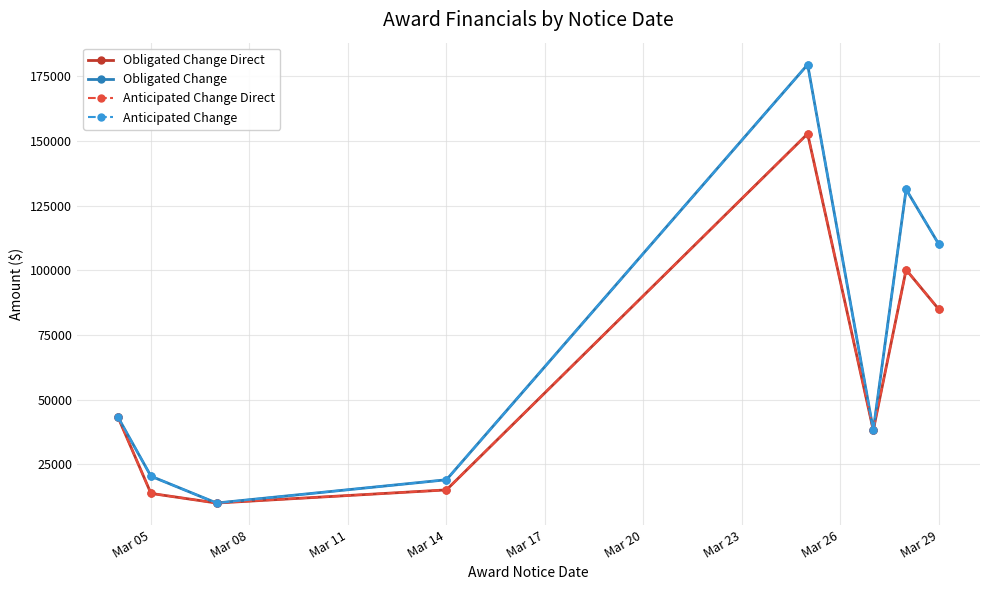

Does the chart have visible grid lines?

Yes